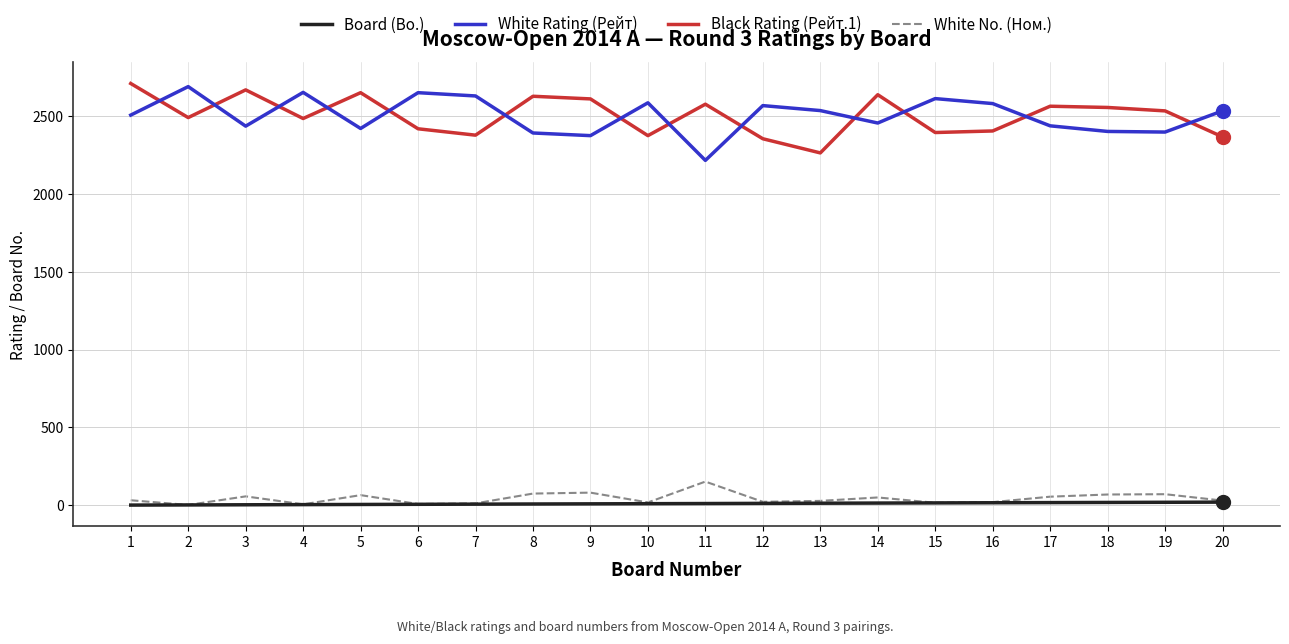

What are all the series names shown in the legend?

Board (Bo.), White Rating (Рейт), Black Rating (Рейт.1), White No. (Ном.)